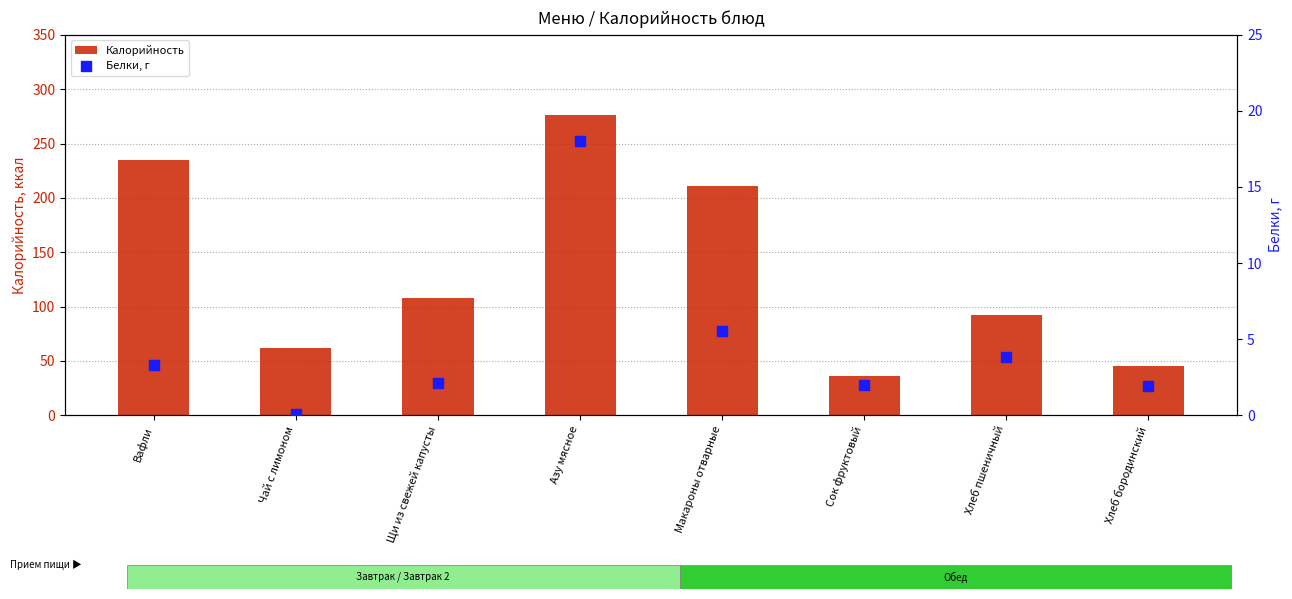

At how many categories does at least one series exceed 179?

3